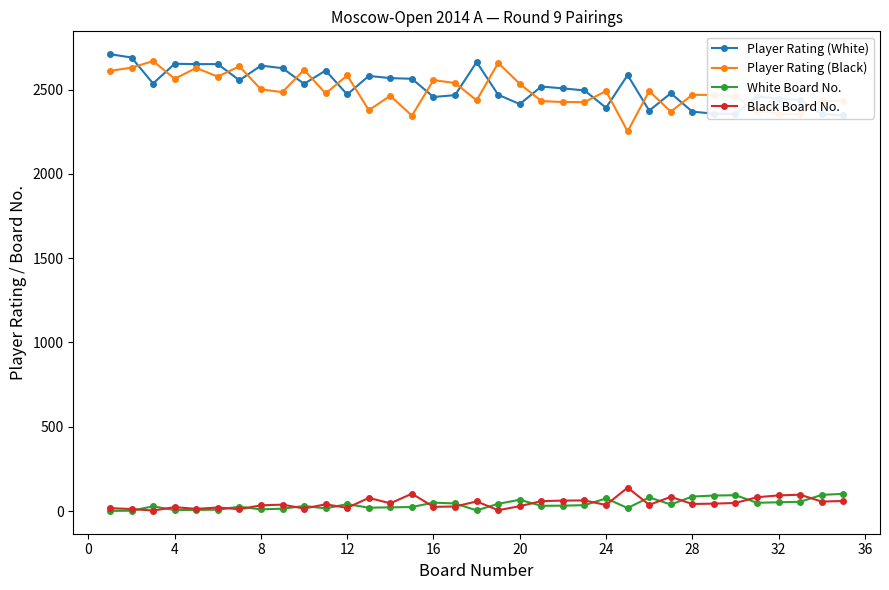

How many values in the Player Rating (White) series are below 2507?

17